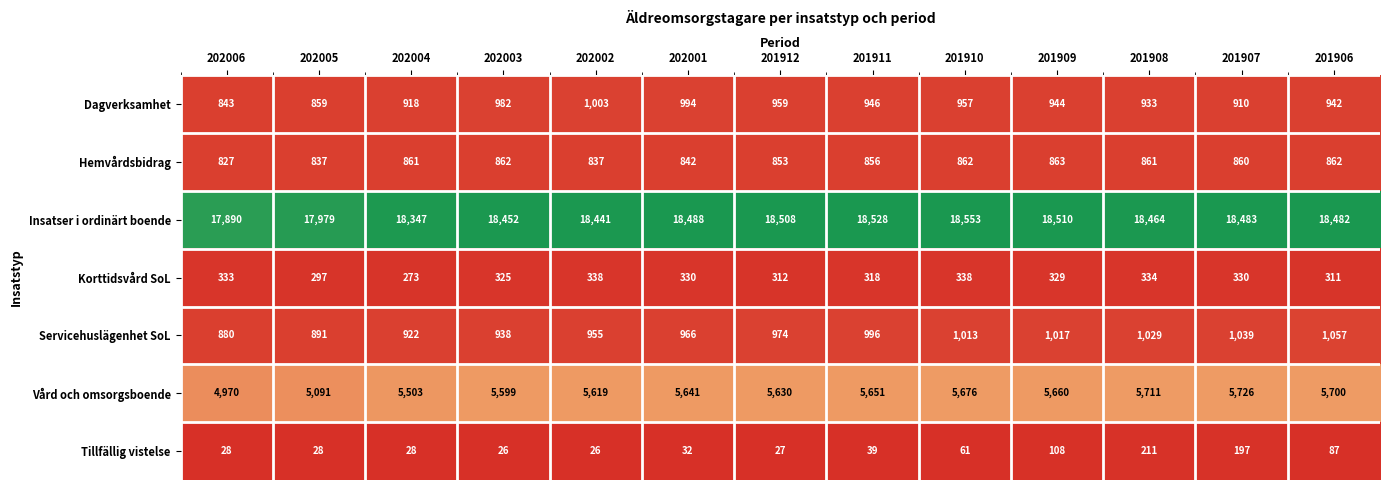

At how many categories does at least one series exceed 1639?

13